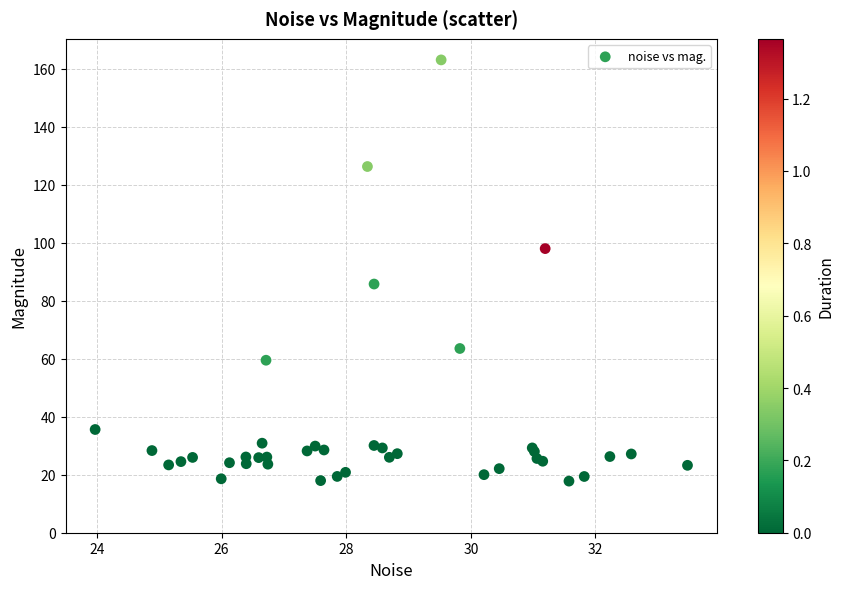

What Y value in the scatter plot is closest to 90?

85.7